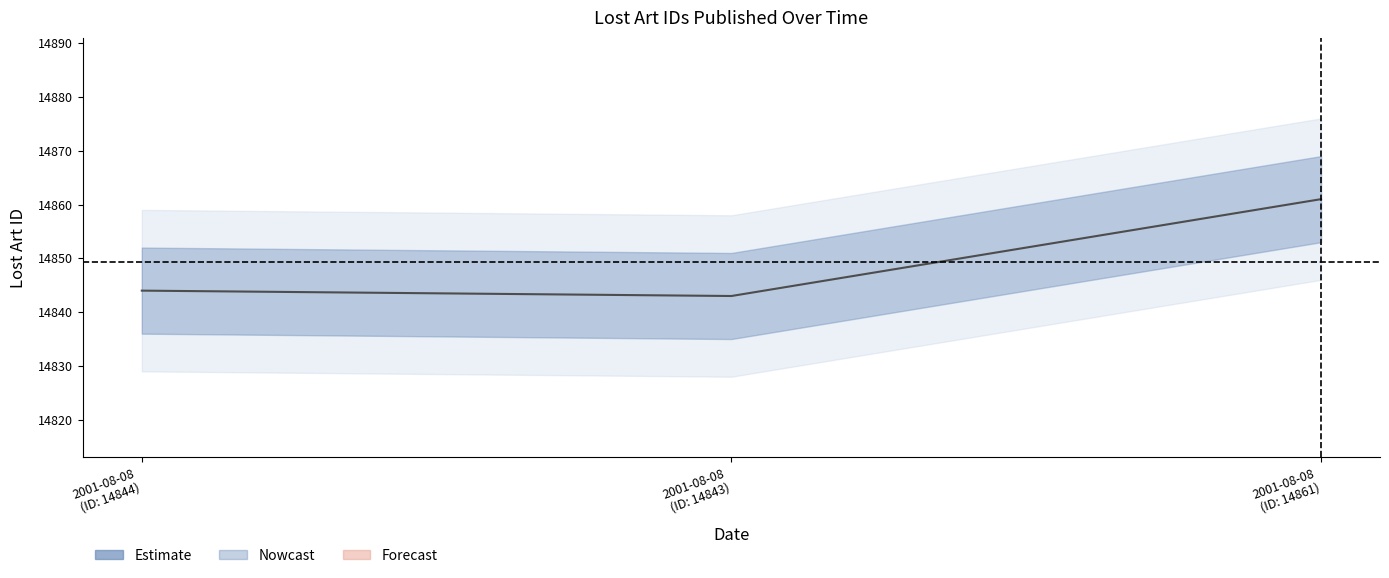

Where does the data first go above 14844?

2001-08-08
(ID: 14861)